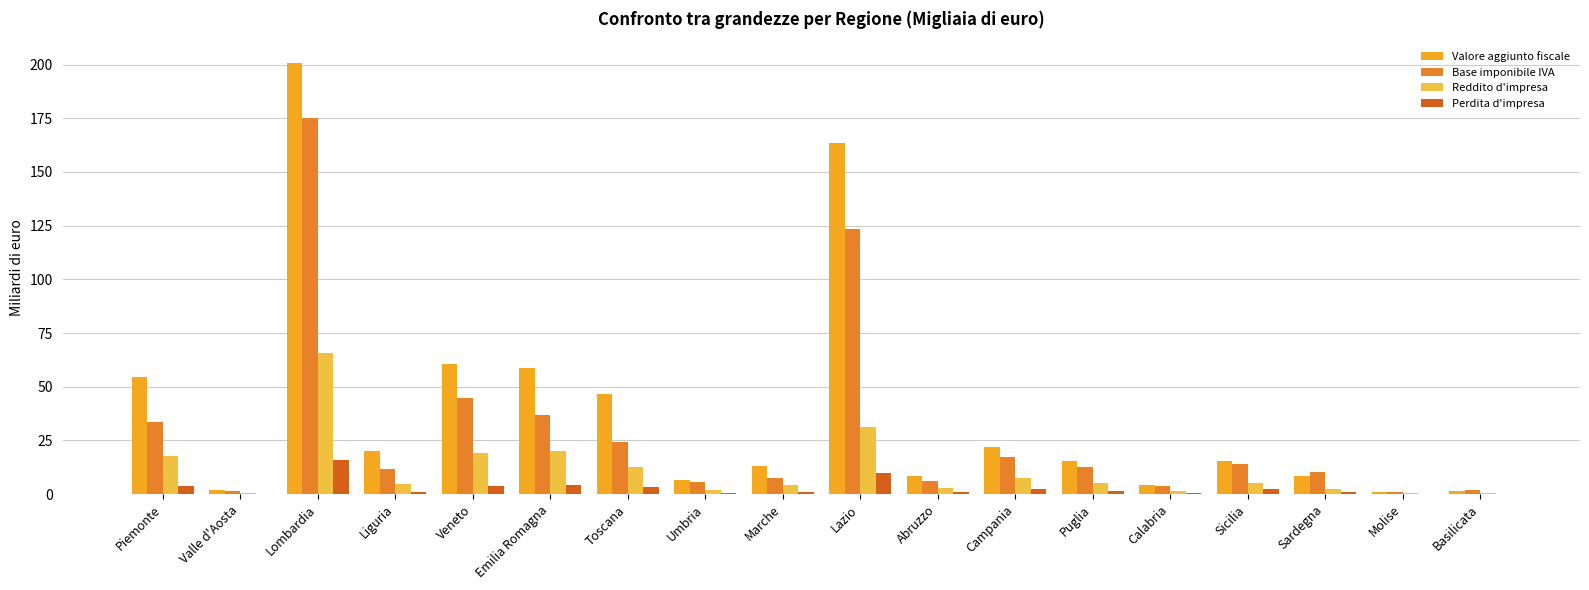

Does the chart contain stacked bars?

No